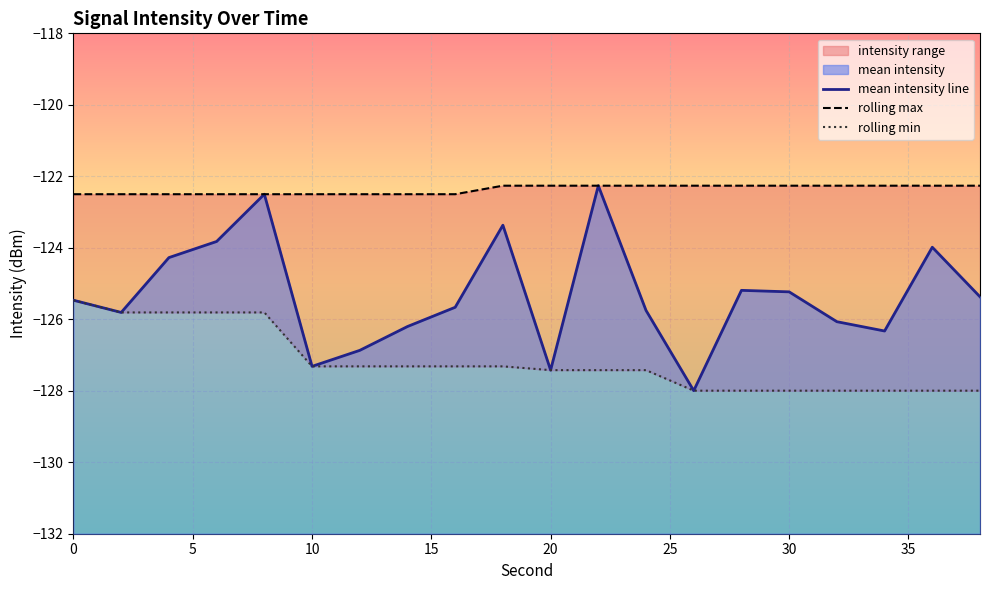

What is the minimum value shown in the chart?

-128.0